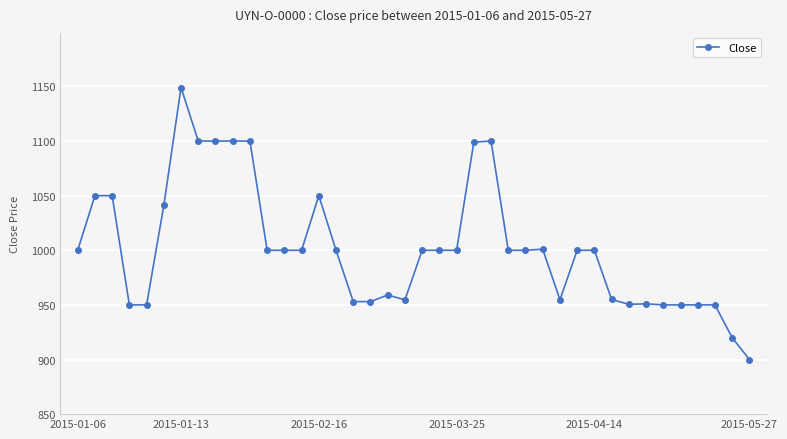

What is the average value?

1002.3